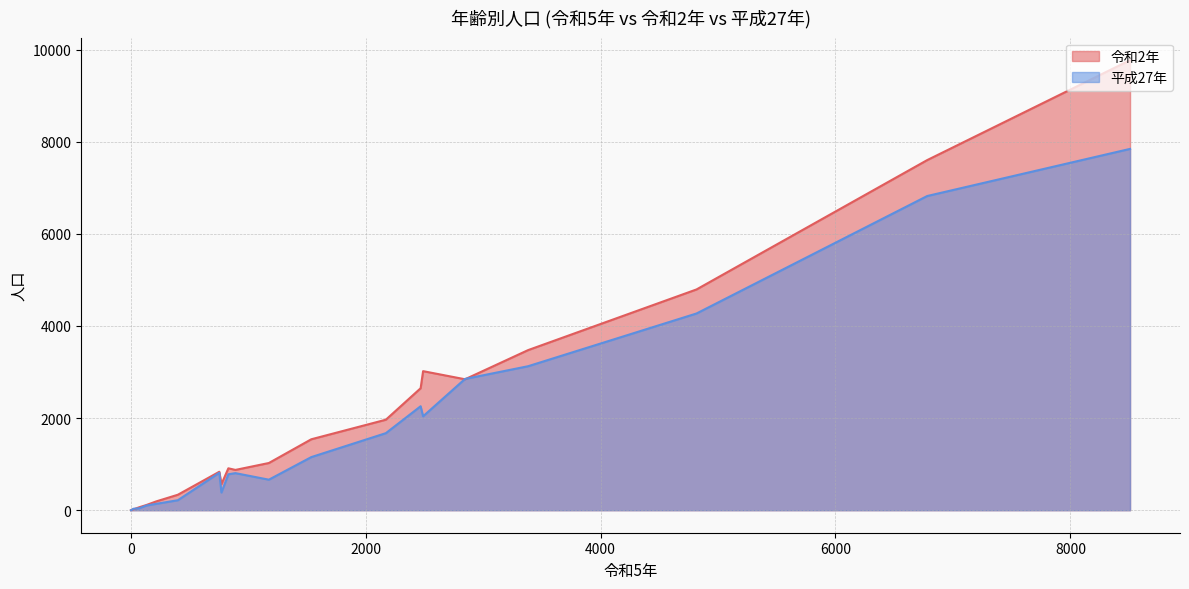

What is the greatest value displayed?

9770